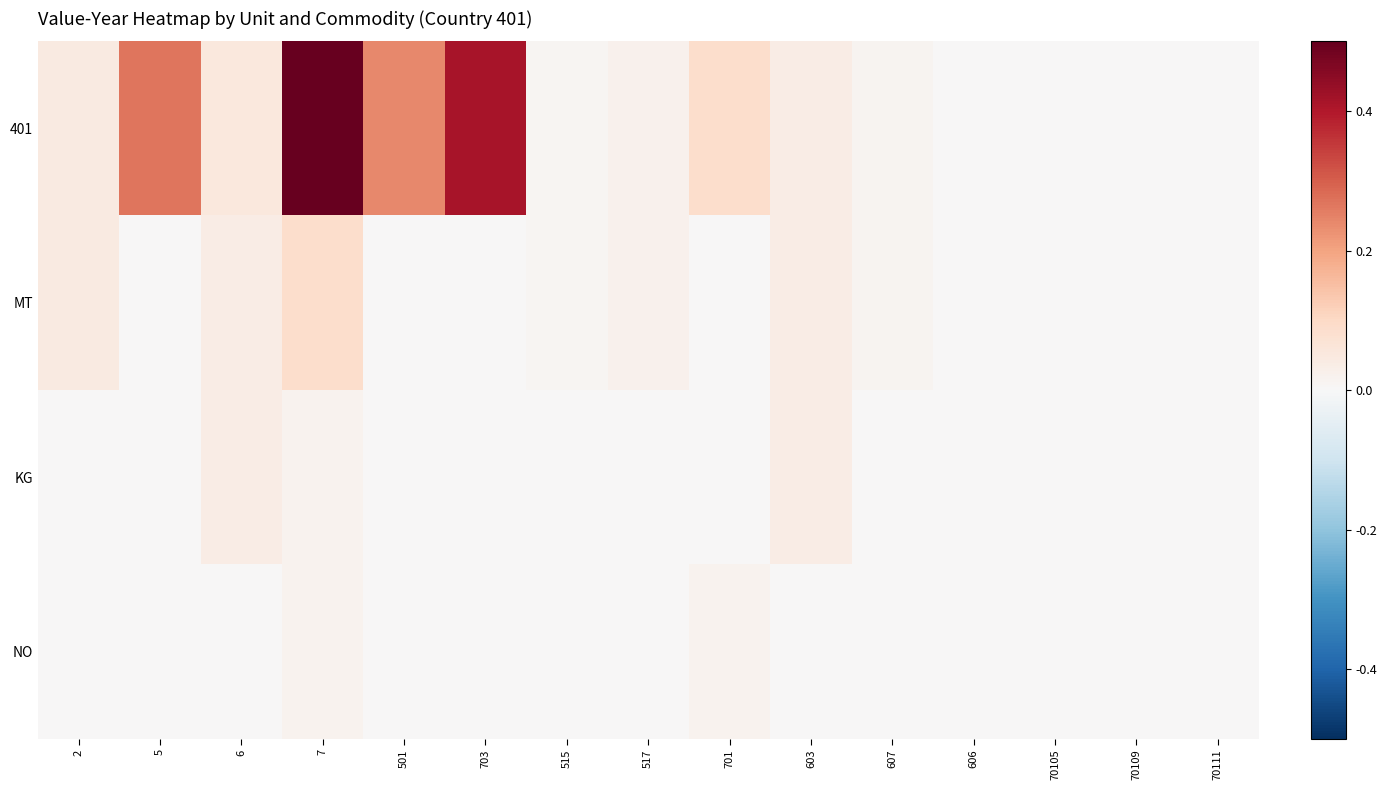

Reading left to right, extract all data points from this chart.

401: 2=0.0	5=0.3	6=0.1	7=0.5	501=0.2	703=0.4	515=0.0	517=0.0	701=0.1	603=0.0	607=0.0	606=0.0	70105=0.0	70109=0.0	70111=0.0
MT: 2=0.0	5=0.0	6=0.0	7=0.1	501=0.0	703=0.0	515=0.0	517=0.0	701=0.0	603=0.0	607=0.0	606=0.0	70105=0.0	70109=0.0	70111=0.0
KG: 2=0.0	5=0.0	6=0.0	7=0.0	501=0.0	703=0.0	515=0.0	517=0.0	701=0.0	603=0.0	607=0.0	606=0.0	70105=0.0	70109=0.0	70111=0.0
NO: 2=0.0	5=0.0	6=0.0	7=0.0	501=0.0	703=0.0	515=0.0	517=0.0	701=0.0	603=0.0	607=0.0	606=0.0	70105=0.0	70109=0.0	70111=0.0